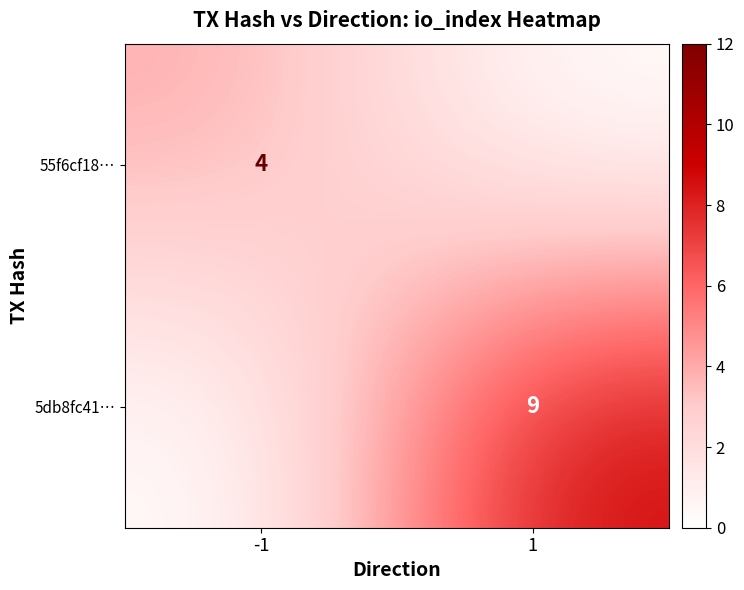

At how many categories does at least one series exceed 2?

2